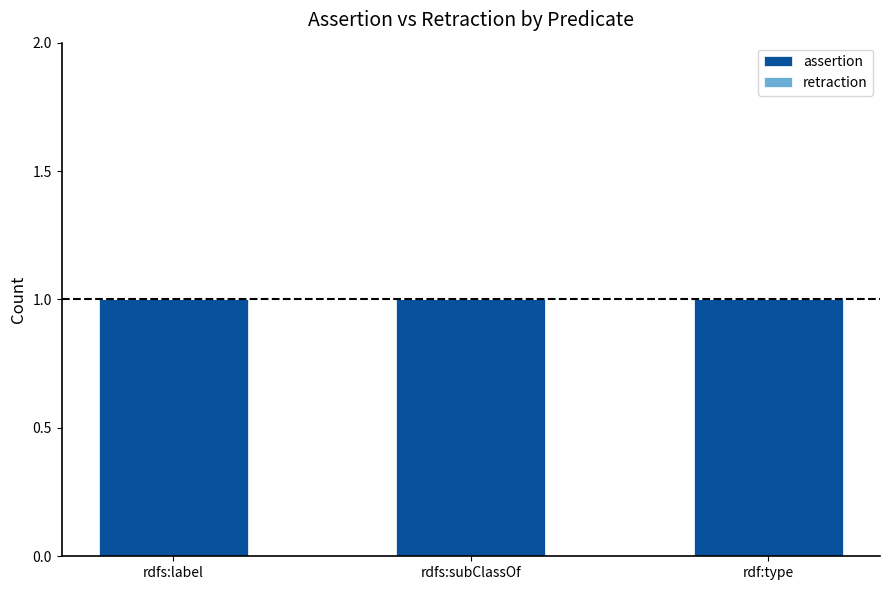

True or false: retraction has a value of 0 at rdfs:subClassOf.

True